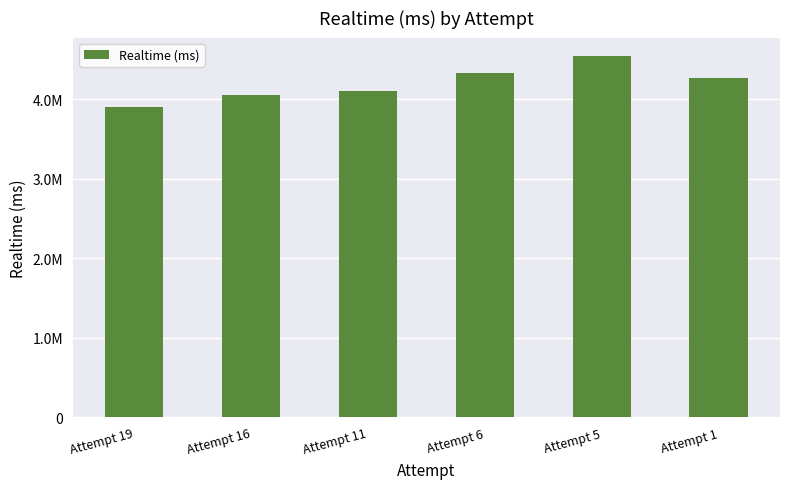

Rank the categories by value from lowest to highest.

Attempt 19, Attempt 16, Attempt 11, Attempt 1, Attempt 6, Attempt 5